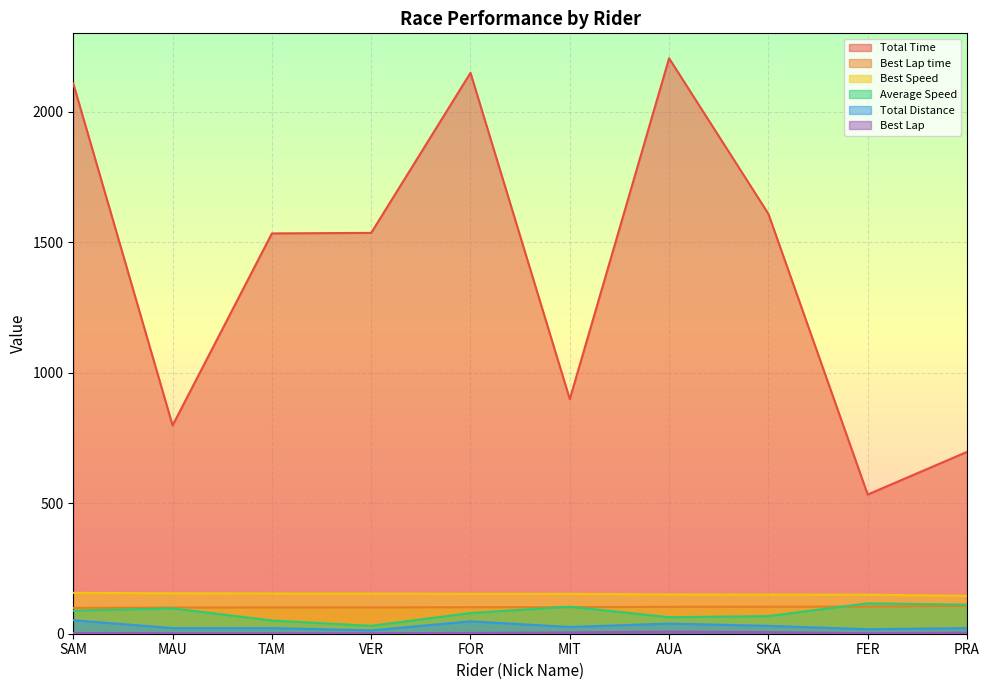

Reading left to right, list all the values displayed in this chart.

Total Time: SAM=2107.8	MAU=798.0	TAM=1533.5	VER=1535.5	FOR=2148.8	MIT=898.5	AUA=2204.4	SKA=1608.6	FER=533.2	PRA=696.6
Best Lap time: SAM=99.0	MAU=100.1	TAM=100.6	VER=100.8	FOR=101.5	MIT=101.5	AUA=103.1	SKA=103.4	FER=103.8	PRA=107.0
Best Speed: SAM=156.6	MAU=155.0	TAM=154.2	VER=153.9	FOR=152.9	MIT=152.8	AUA=150.4	SKA=150.0	FER=149.5	PRA=145.0
Average Speed: SAM=88.3	MAU=97.2	TAM=50.6	VER=30.3	FOR=79.4	MIT=103.6	AUA=63.3	SKA=67.5	FER=116.4	PRA=111.3
Total Distance: SAM=51.7	MAU=21.5	TAM=21.5	VER=12.9	FOR=47.4	MIT=25.9	AUA=38.8	SKA=30.2	FER=17.2	PRA=21.5
Best Lap: SAM=3.0	MAU=2.0	TAM=2.0	VER=2.0	FOR=3.0	MIT=5.0	AUA=8.0	SKA=6.0	FER=2.0	PRA=4.0